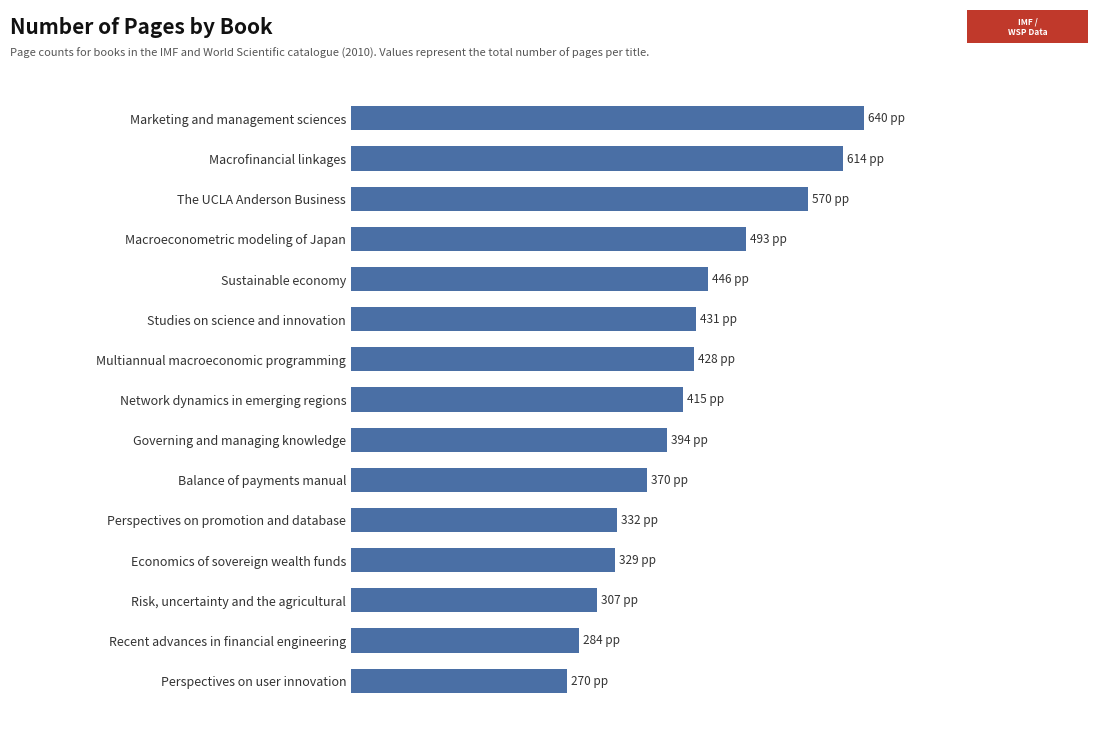

Are the bars horizontal?

Yes